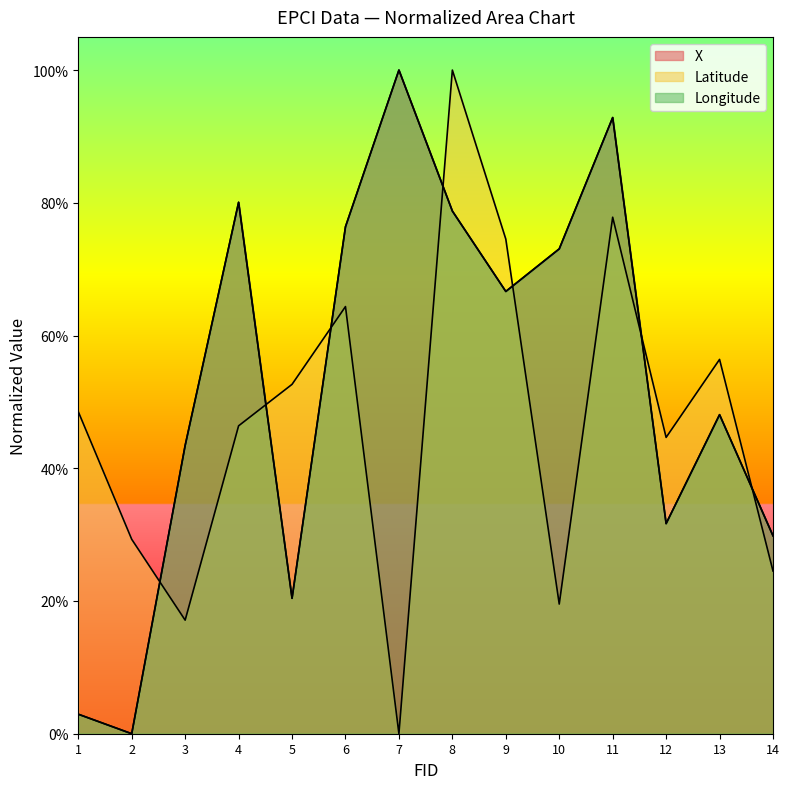

What is the difference between the Longitude values at 9 and 12?

0.3